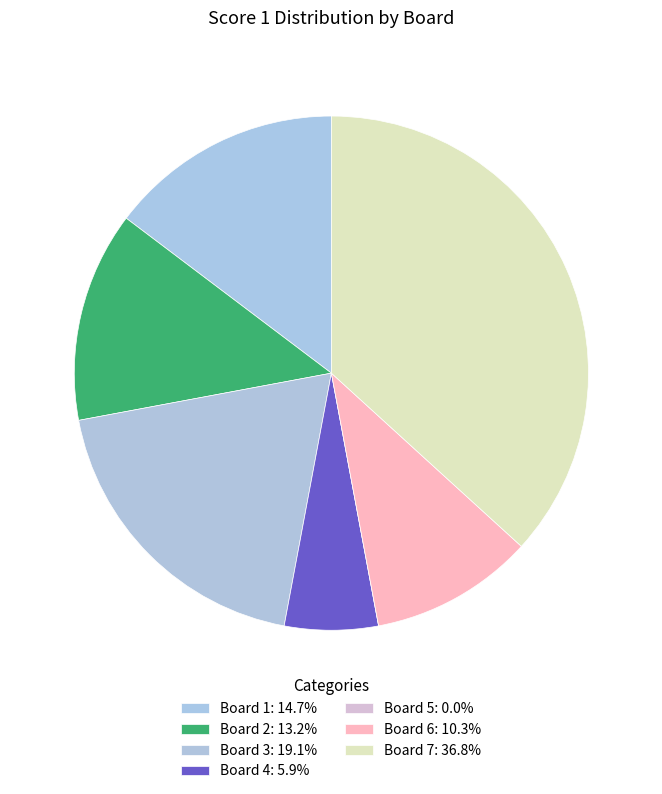

Is there a majority slice in this chart?

No